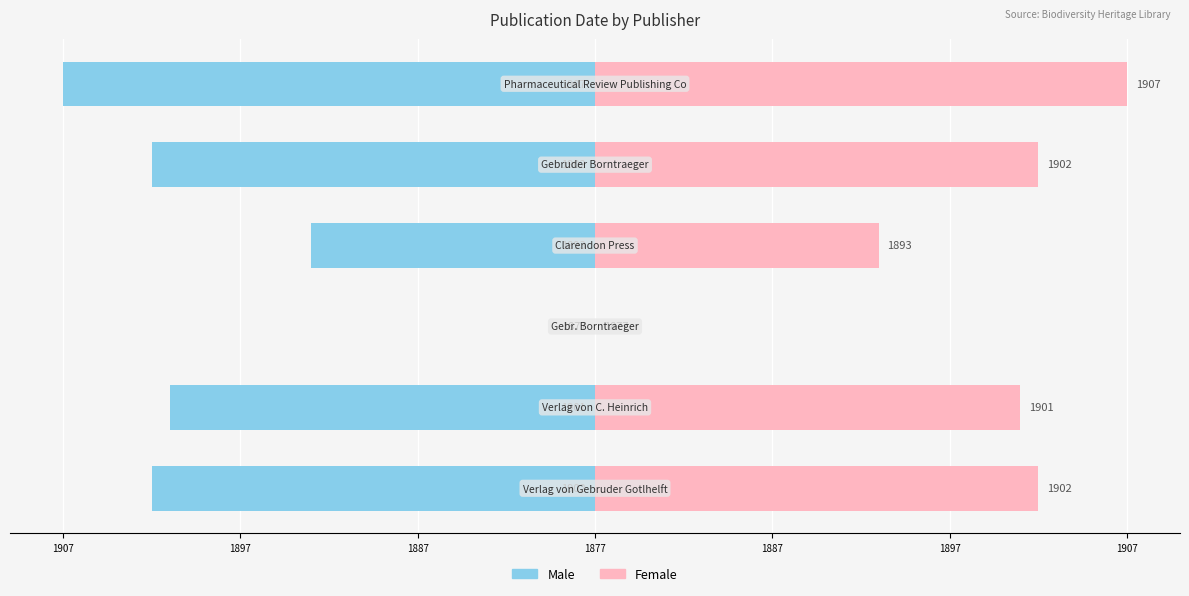

Is the value of Female at 1887 greater than the value of Male at 1907?

Yes